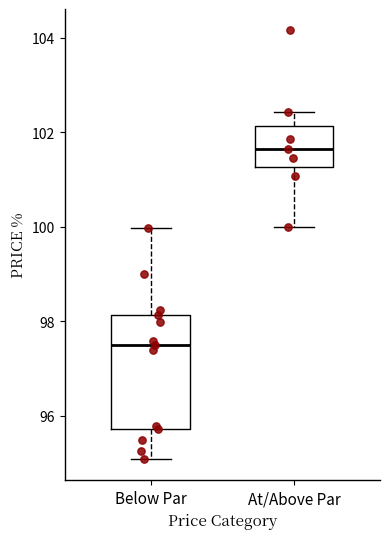

Reading left to right, transcribe this box plot: for each box, give where its median line is, the range the box spans, and where its two whiskers end, as read against the y-axis. The values are not printed on the chart, so give them approximately, as read against the axis.

Below Par: median 97.6, box 95.8 to 98.2, whiskers 95.0 to 100.0
At/Above Par: median 101.6, box 101.2 to 102.2, whiskers 100.0 to 102.4